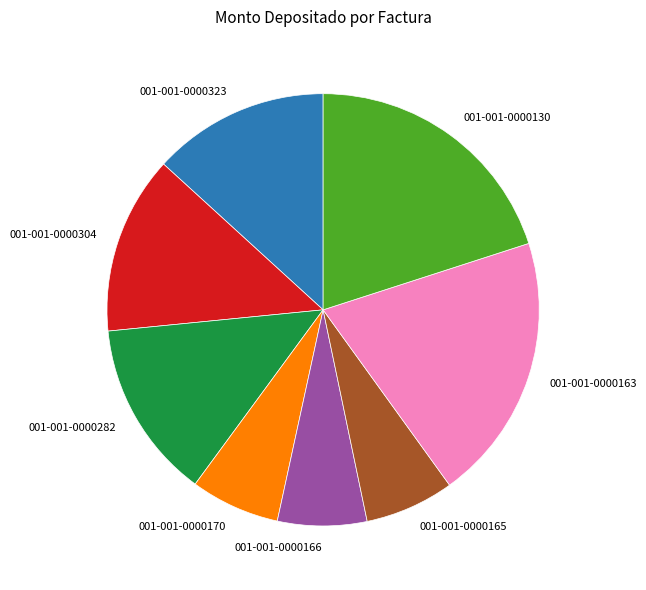

How many segments does this pie chart have?

8